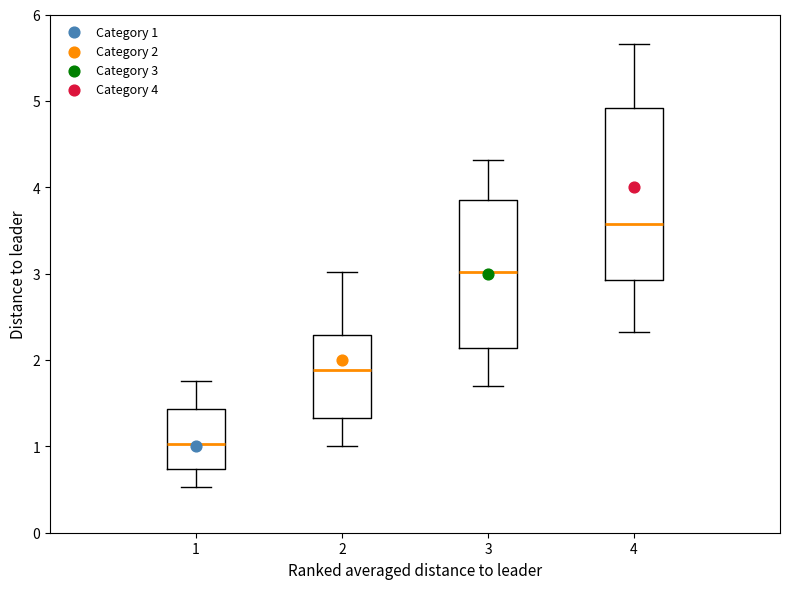

Reading left to right, transcribe this box plot: for each box, give where its median line is, the range the box spans, and where its two whiskers end, as read against the y-axis. The values are not printed on the chart, so give them approximately, as read against the axis.

1: median 1.0, box 0.7 to 1.4, whiskers 0.5 to 1.8
2: median 1.9, box 1.3 to 2.3, whiskers 1.0 to 3.0
3: median 3.0, box 2.1 to 3.9, whiskers 1.7 to 4.3
4: median 3.6, box 2.9 to 4.9, whiskers 2.3 to 5.7